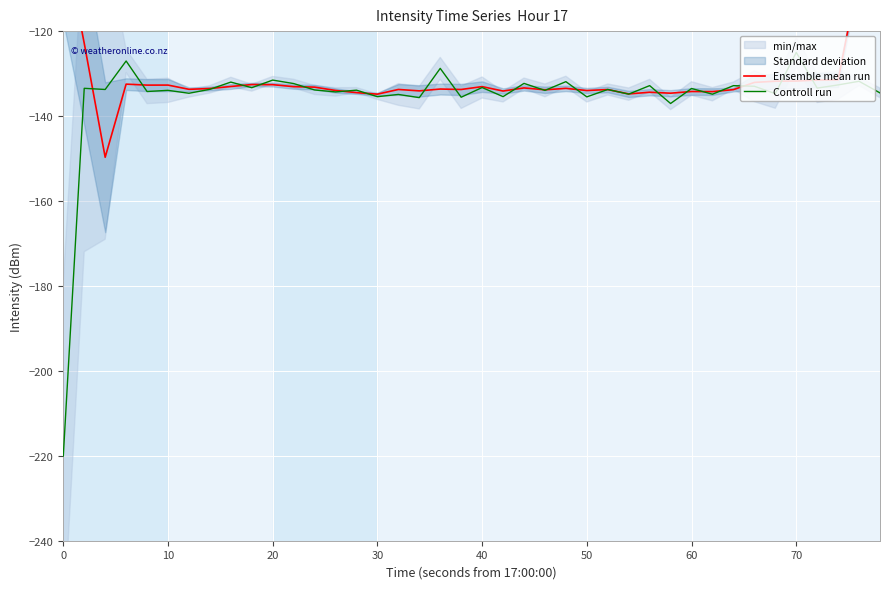

How many data points does each series have?

40